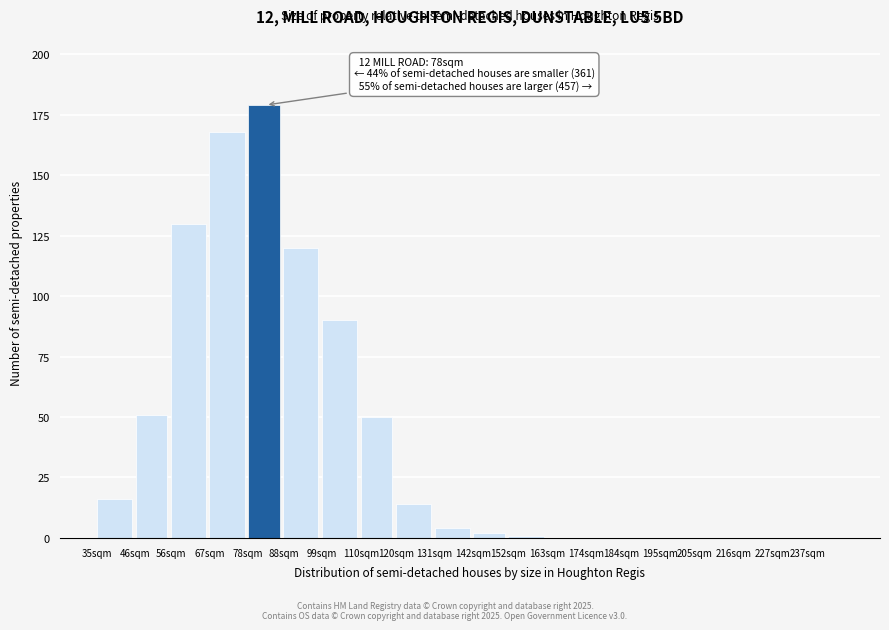

Reading left to right, what are all the values shown in this chart?

35sqm=16	46sqm=51	56sqm=130	67sqm=168	78sqm=179	88sqm=120	99sqm=90	110sqm=50	120sqm=14	131sqm=4	142sqm=2	152sqm=1	163sqm=0	174sqm=0	184sqm=0	195sqm=0	205sqm=0	216sqm=0	227sqm=0	237sqm=0